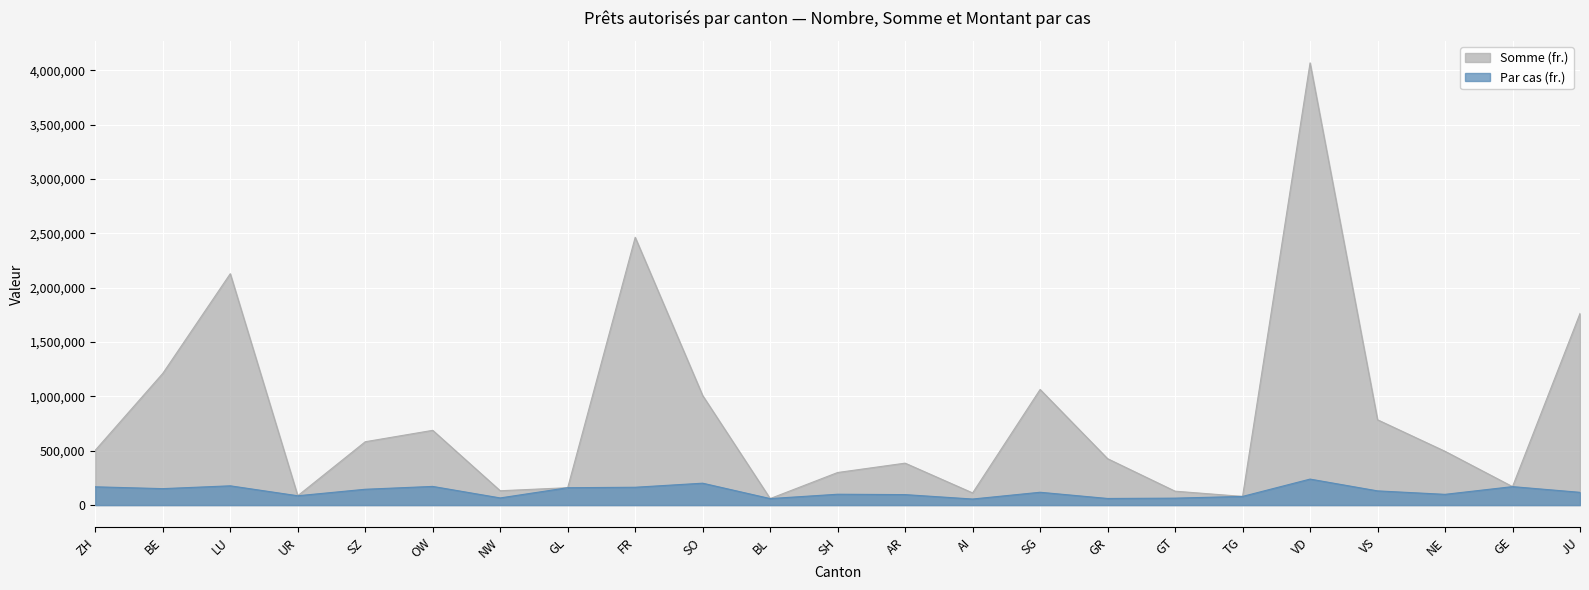

At GR, list the series in order from smallest to largest.

Par cas (fr.), Somme (fr.)